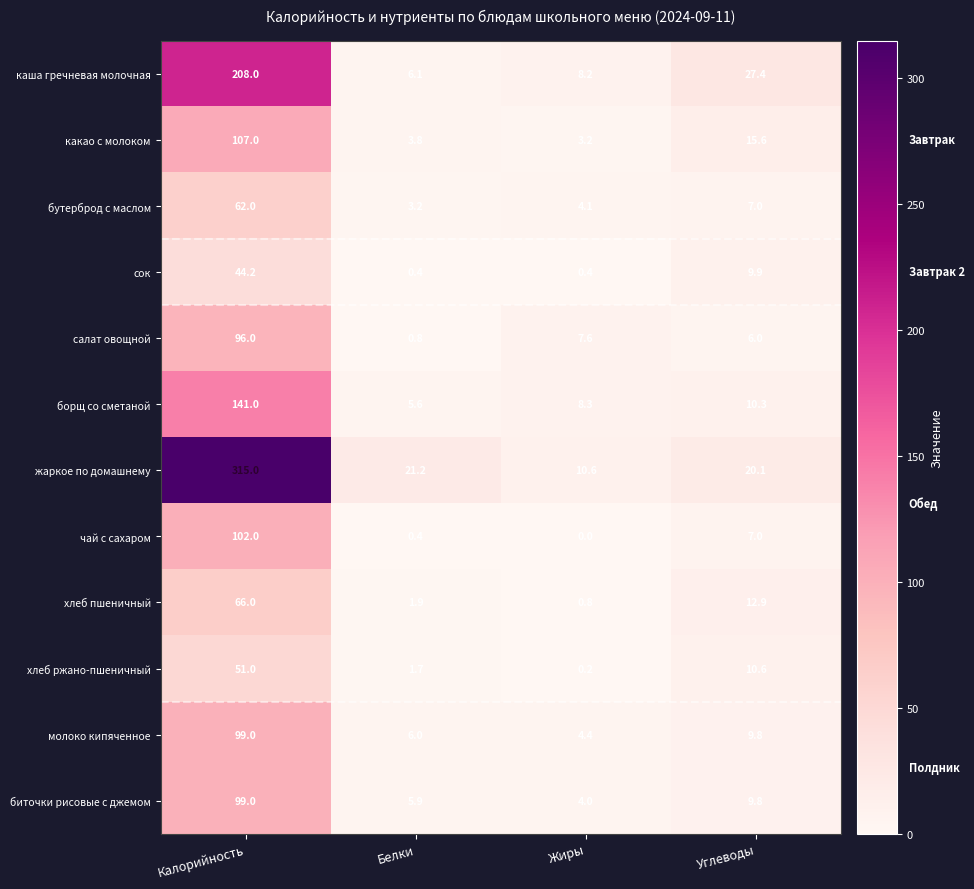

Read the борщ со сметаной value at Жиры.

8.3